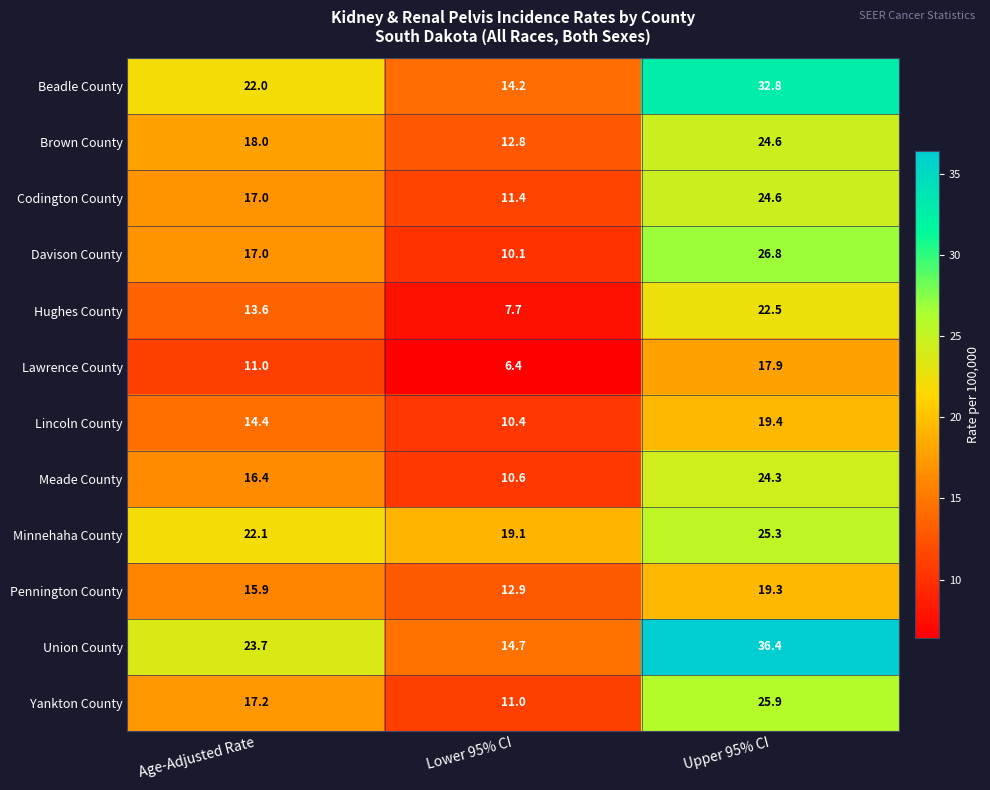

Rank the series at Lower 95% CI from highest to lowest value.

Minnehaha County, Union County, Beadle County, Pennington County, Brown County, Codington County, Yankton County, Meade County, Lincoln County, Davison County, Hughes County, Lawrence County